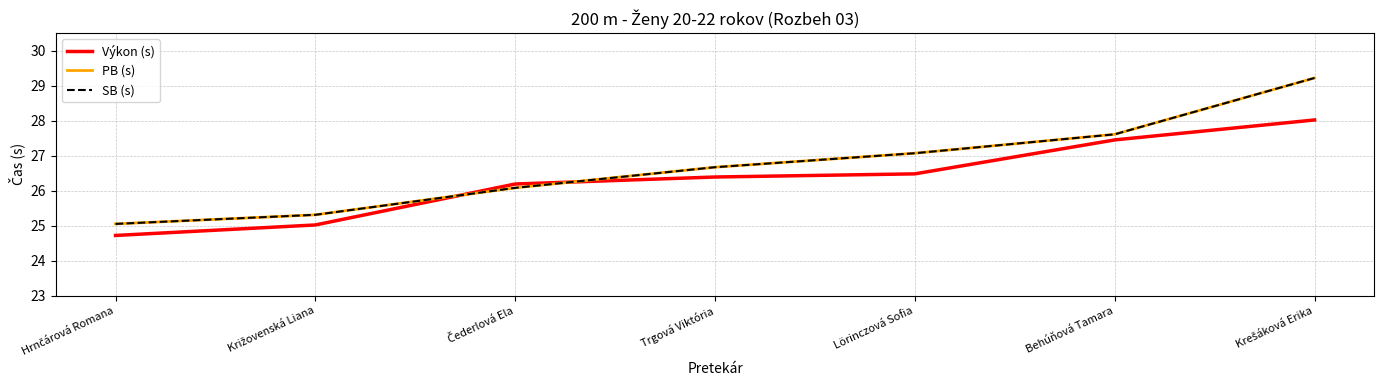

Which category has the lowest value in the Výkon (s) series?

Hrnčárová Romana